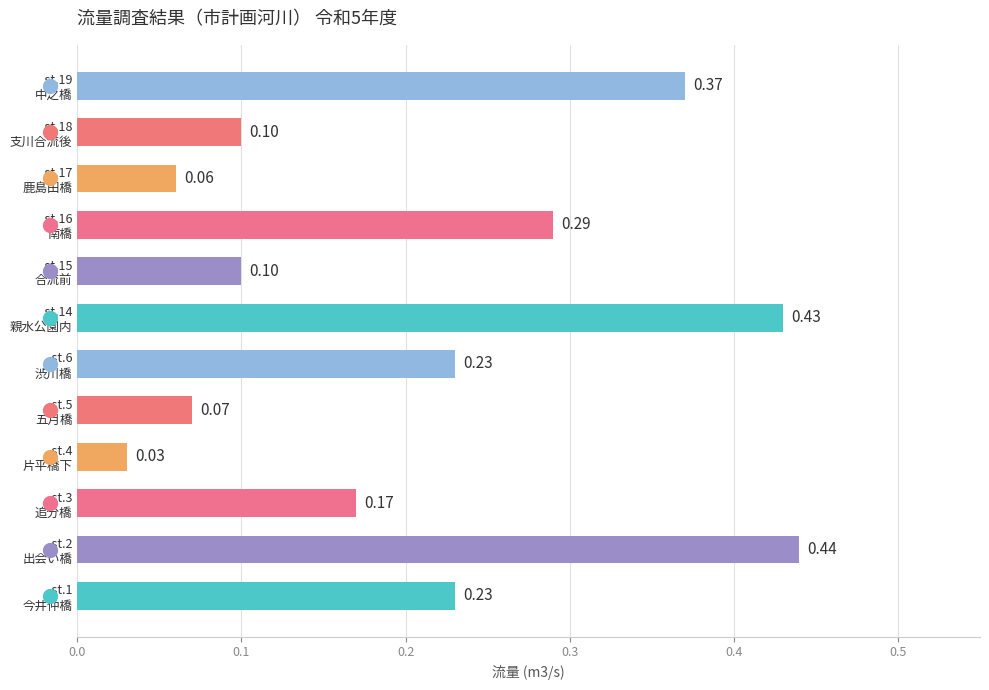

Does the chart contain stacked bars?

No